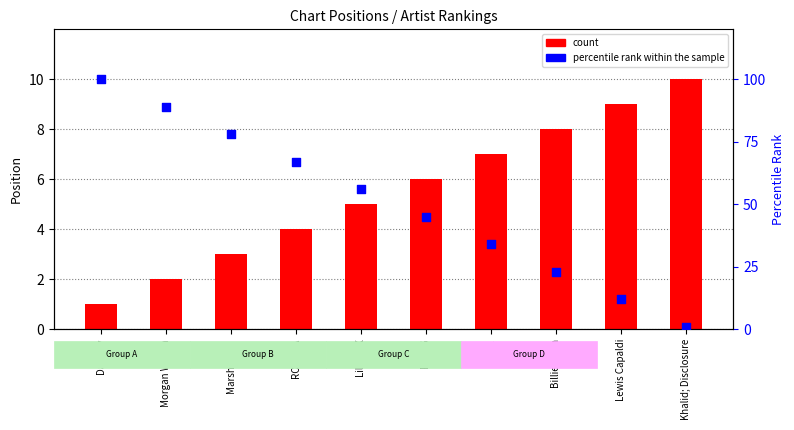

Which series reaches the minimum Y coordinate?

count